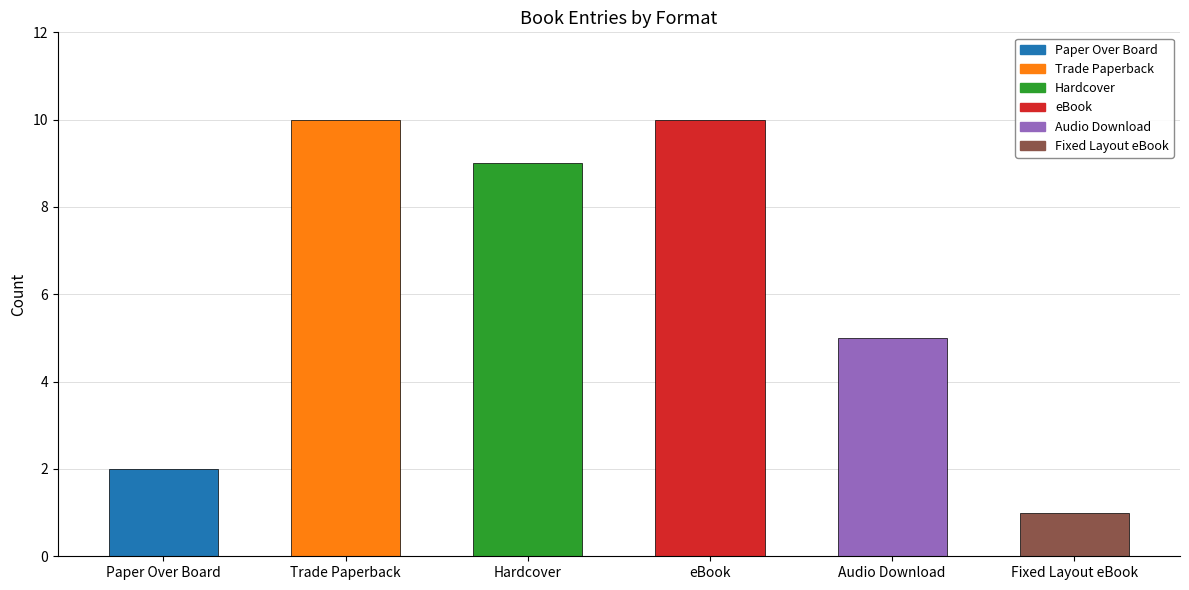

What is the value of the 4th bar from the left?

10